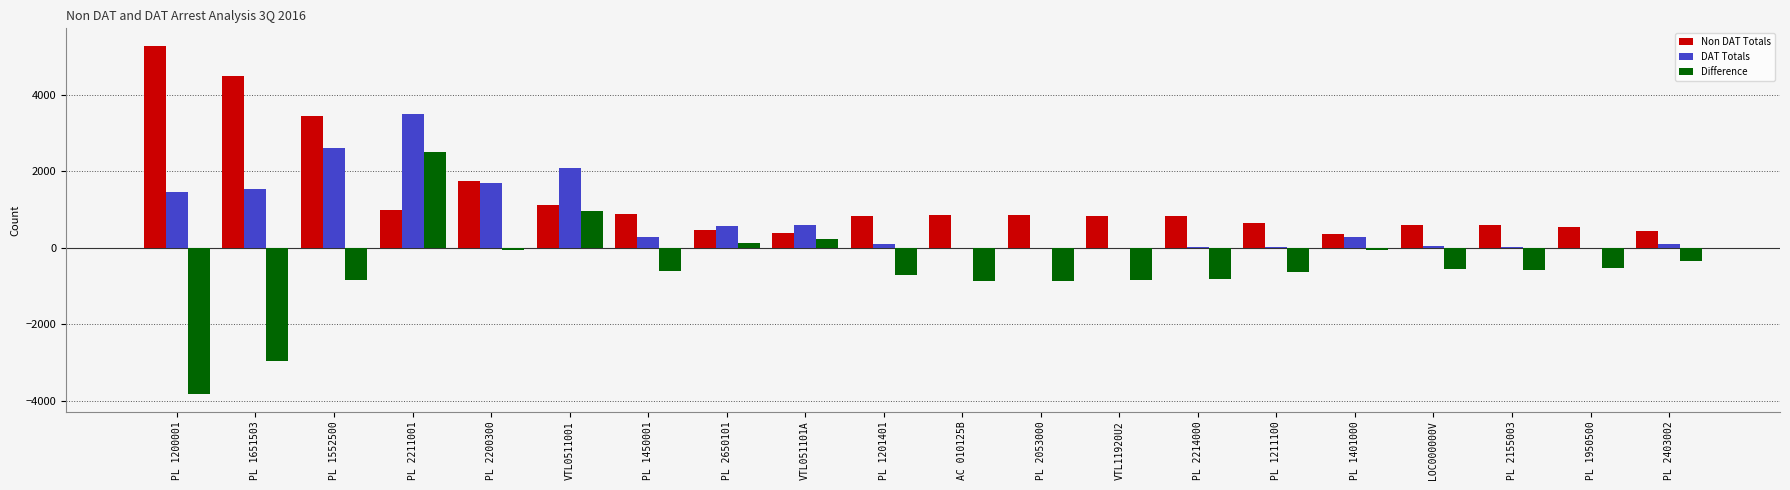

Is the value of DAT Totals at PL 1450001 greater than the value of Non DAT Totals at LOC000000V?

No